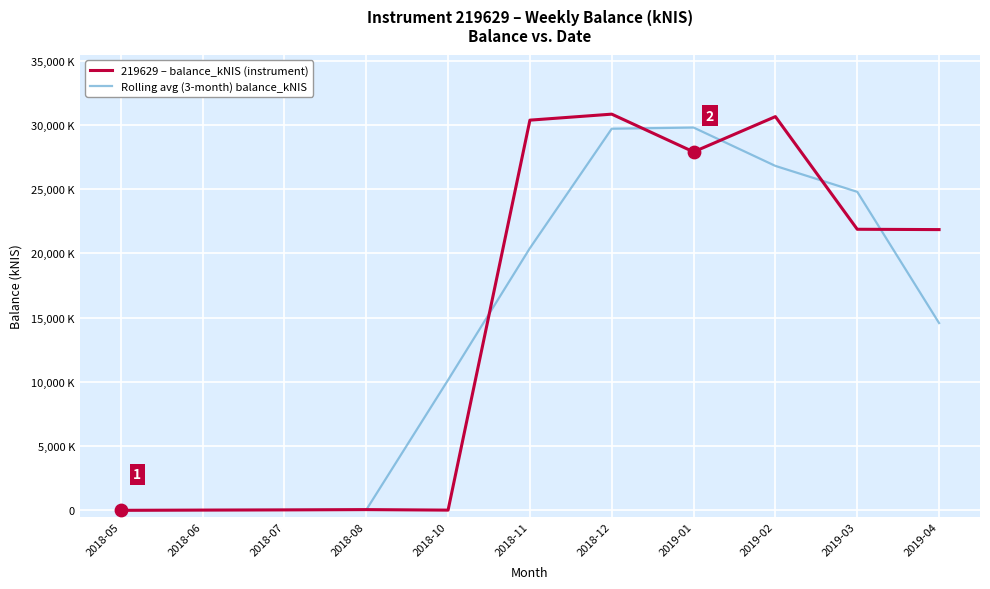

Which series has the largest total across all categories?

219629 – balance_kNIS (instrument)